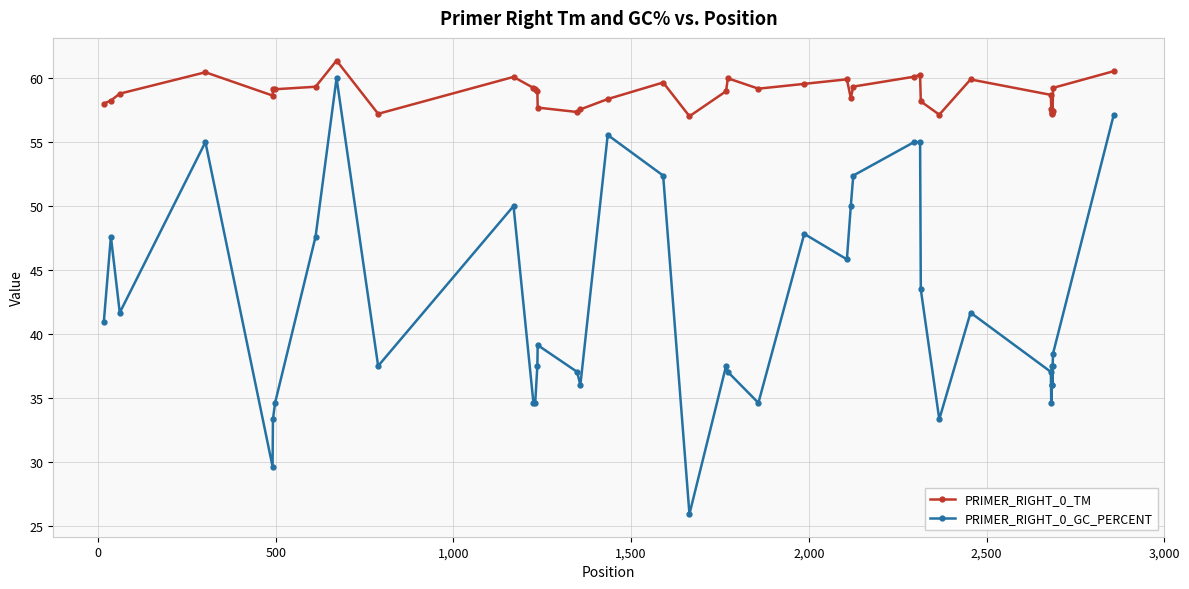

What are all the series names shown in the legend?

PRIMER_RIGHT_0_TM, PRIMER_RIGHT_0_GC_PERCENT